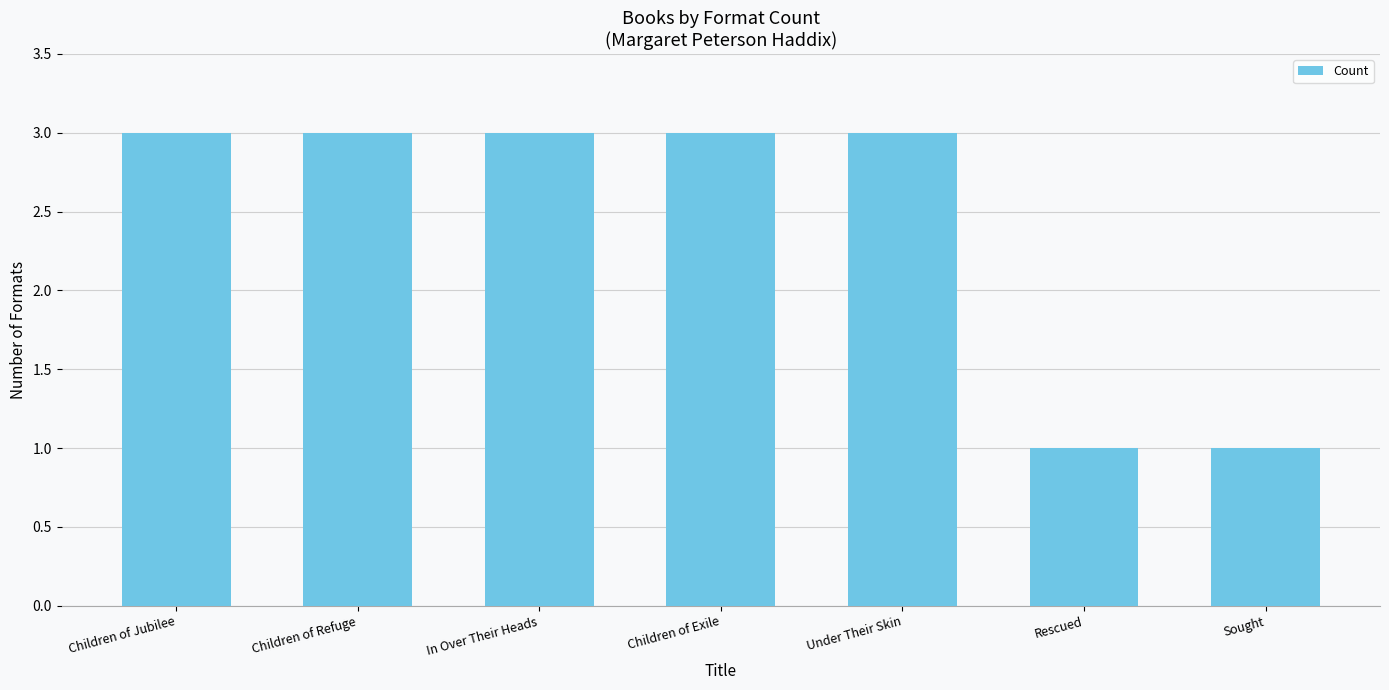

True or false: the data shows 1 at Rescued.

True